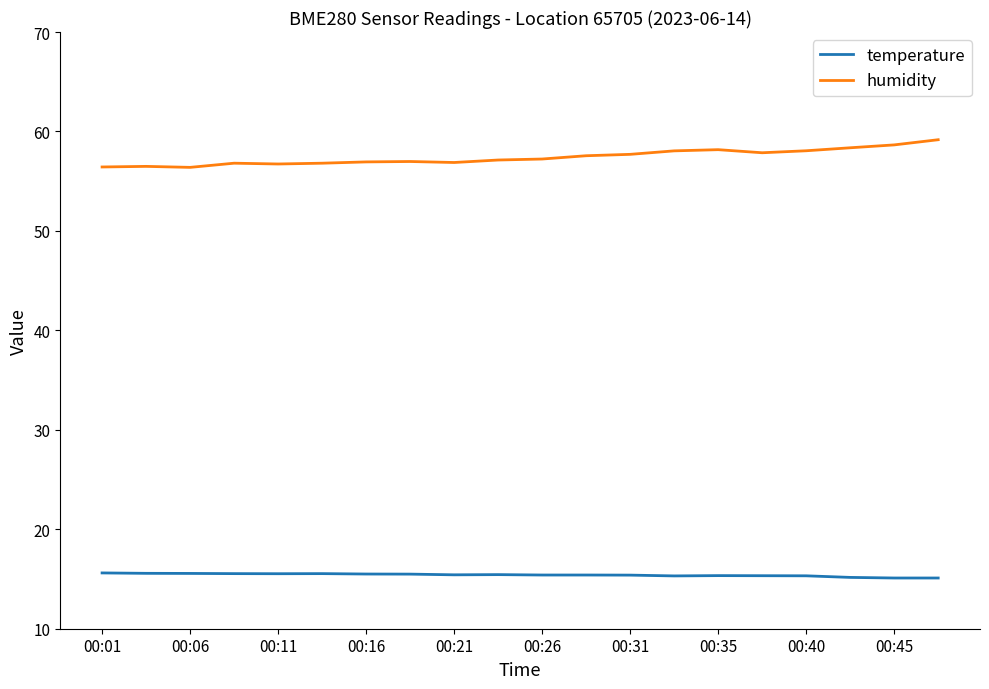

What is the maximum value for humidity?

59.2